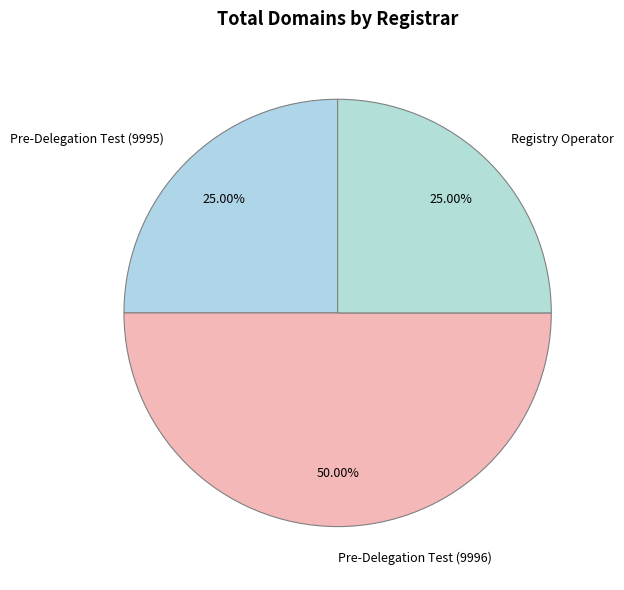

To the nearest percent, what portion does Pre-Delegation Test (9996) represent?

50%